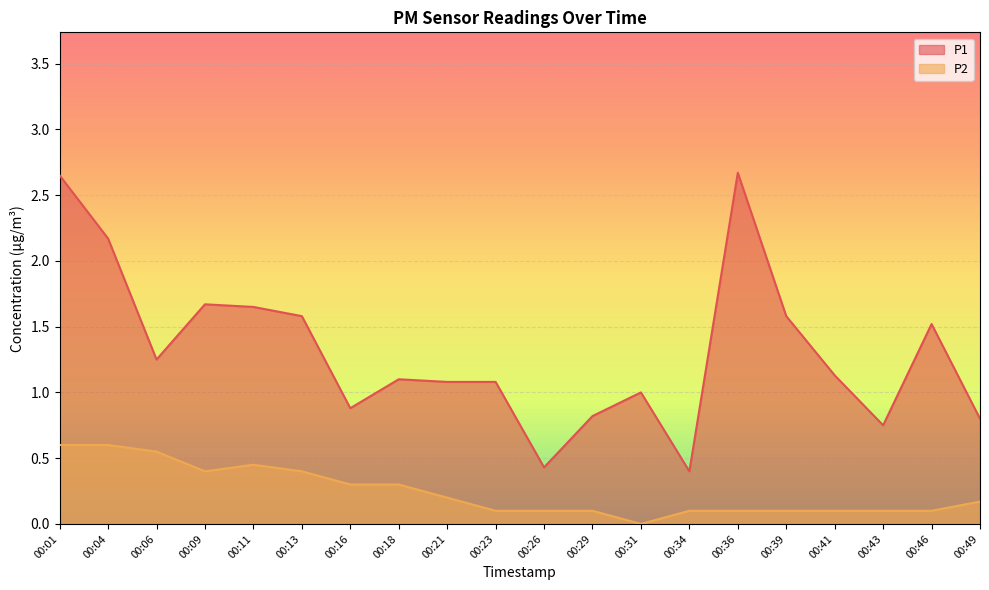

Rank the categories by P1 value from highest to lowest.

00:36, 00:01, 00:04, 00:09, 00:11, 00:13, 00:39, 00:46, 00:06, 00:41, 00:18, 00:21, 00:23, 00:31, 00:16, 00:29, 00:49, 00:43, 00:26, 00:34